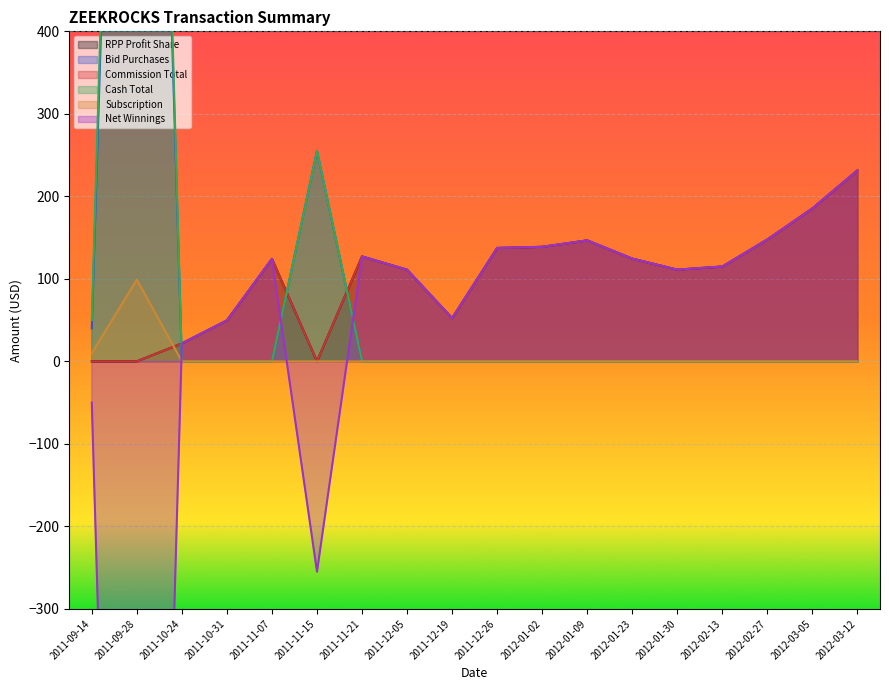

Is the value of Cash Total at 2011-10-31 greater than the value of Commission Total at 2012-01-23?

No